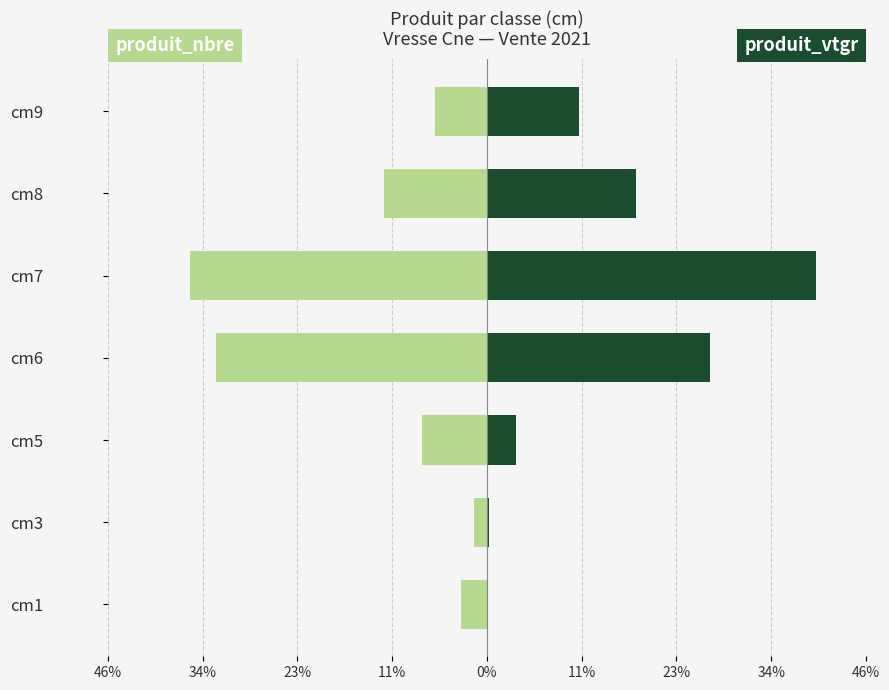

How many data points in produit_vtgr are above 11?

4